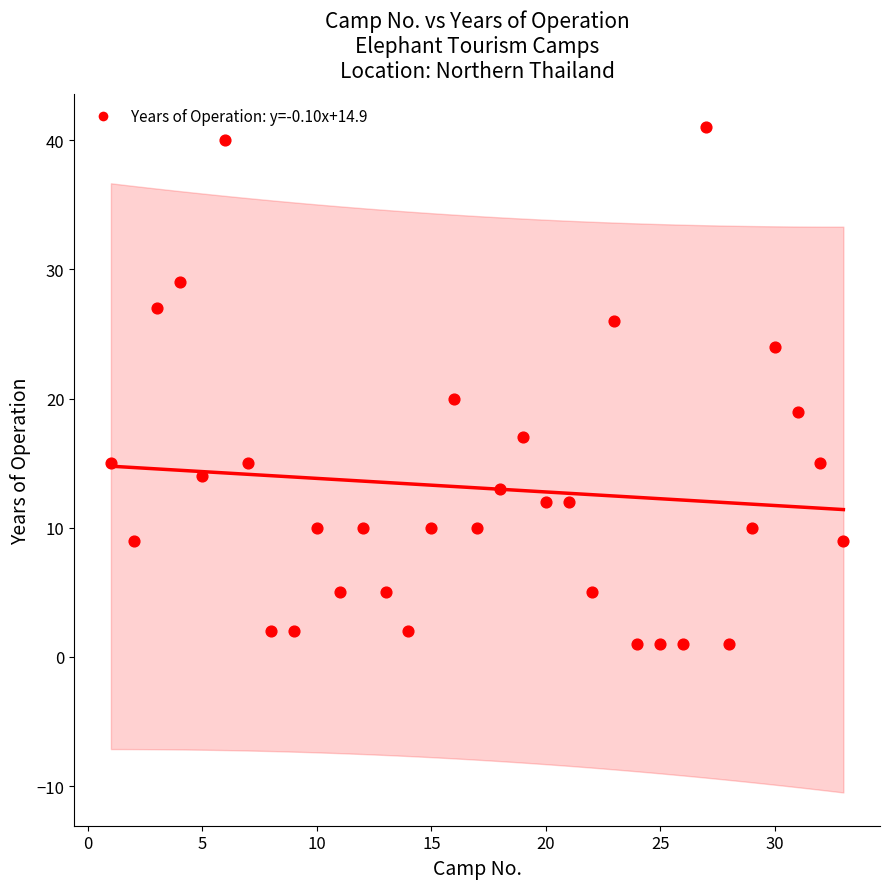

What is the range of Y values (max minus min)?

40